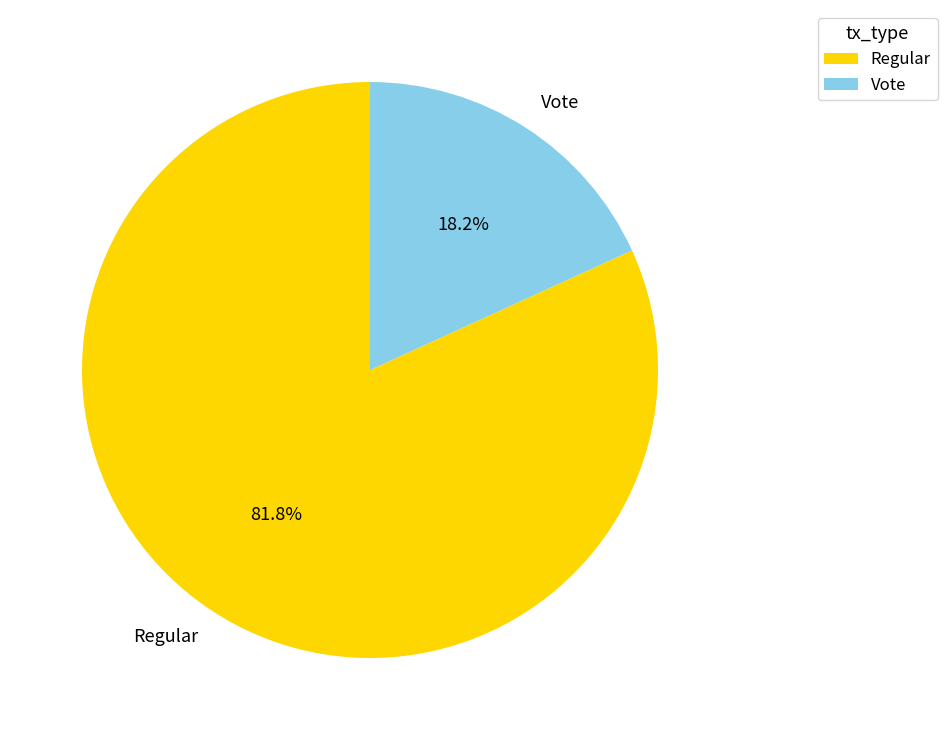

To the nearest percent, what is the average slice percentage?

50%